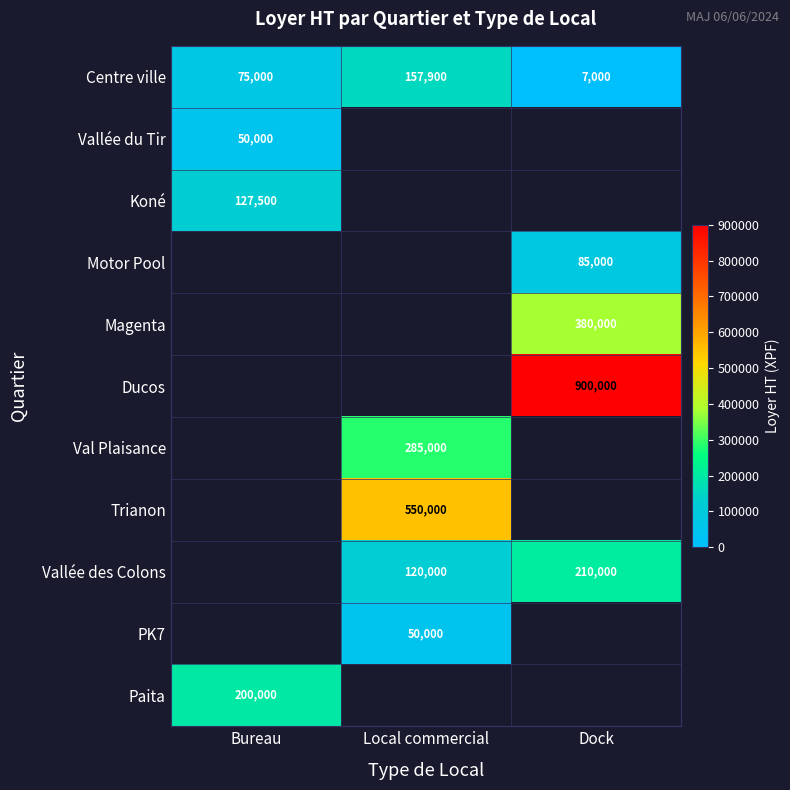

True or false: Trianon has a value of 835102 at Local commercial.

False